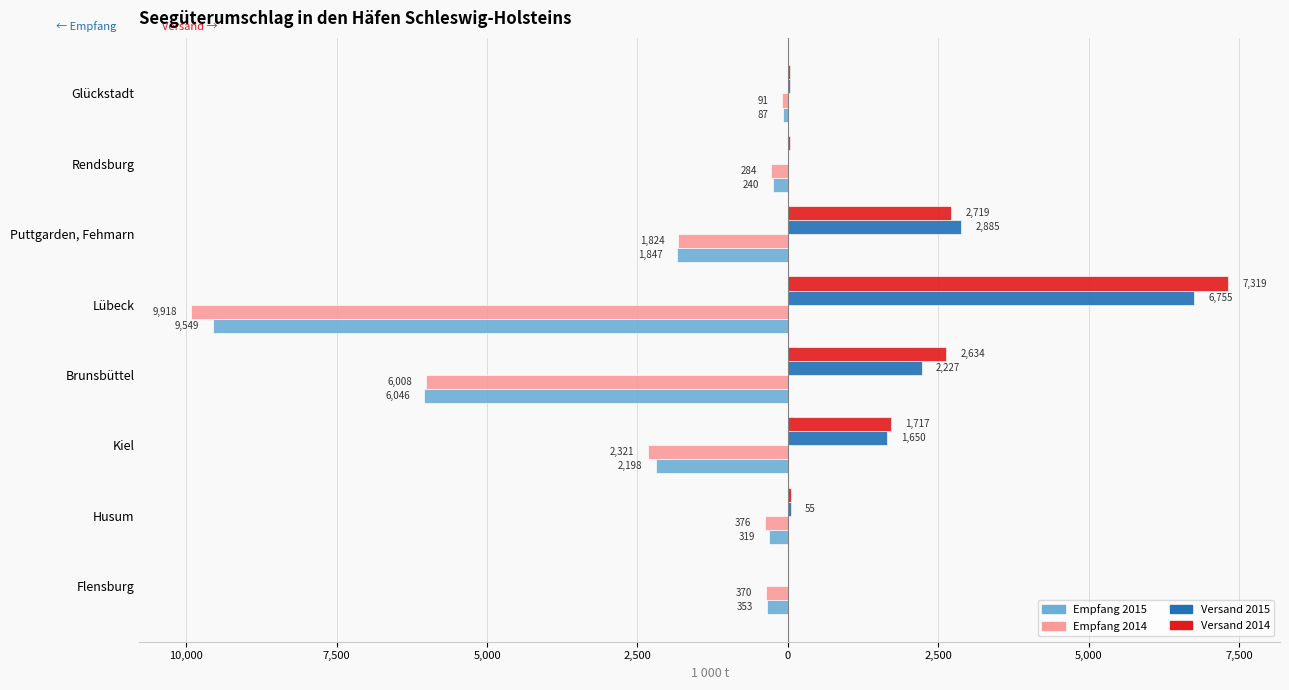

What are all the series names shown in the legend?

Empfang 2015, Empfang 2014, Versand 2015, Versand 2014